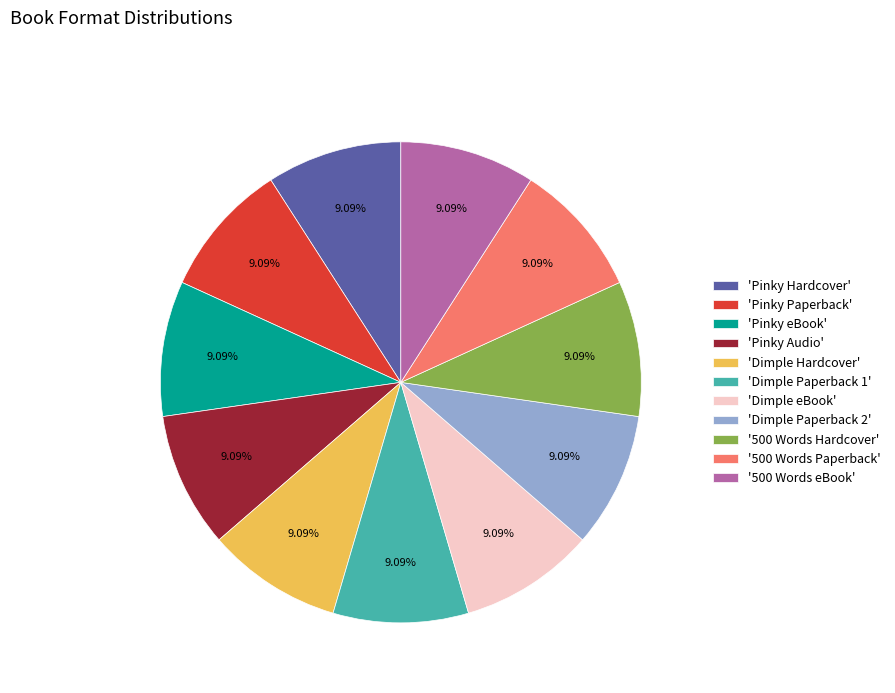

How many slices are in this pie chart?

11